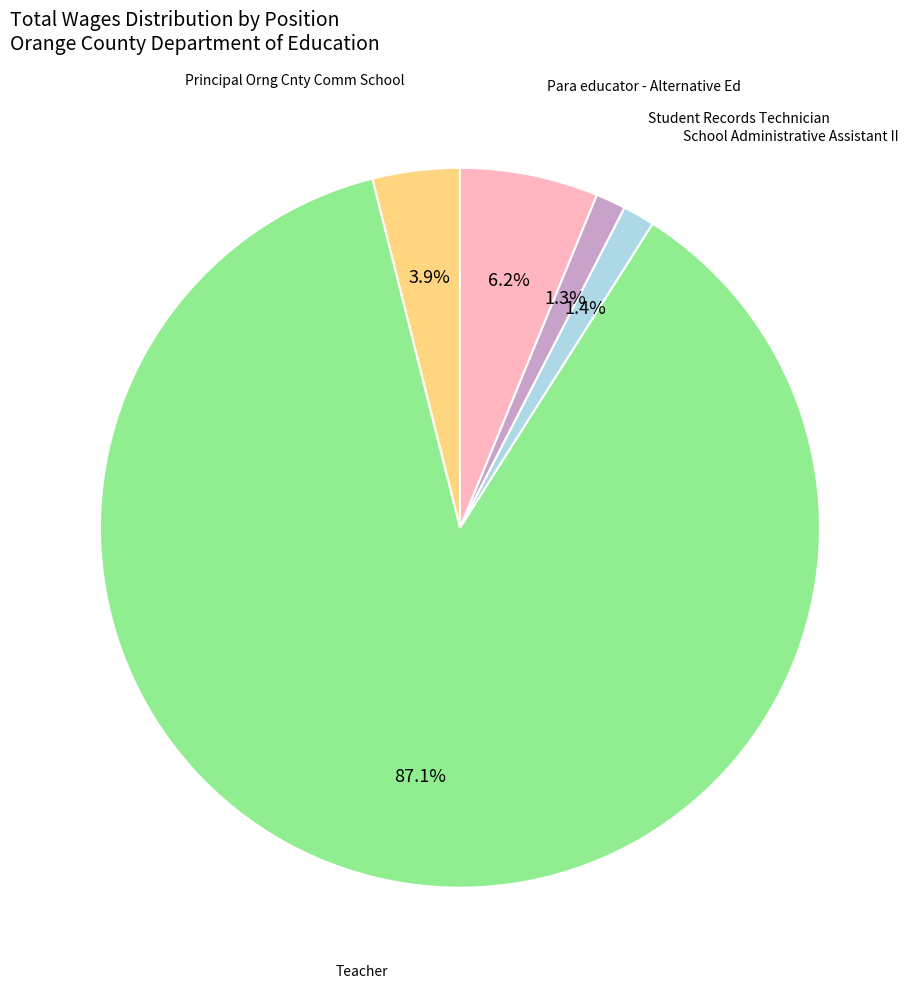

Is there a majority slice in this chart?

Yes